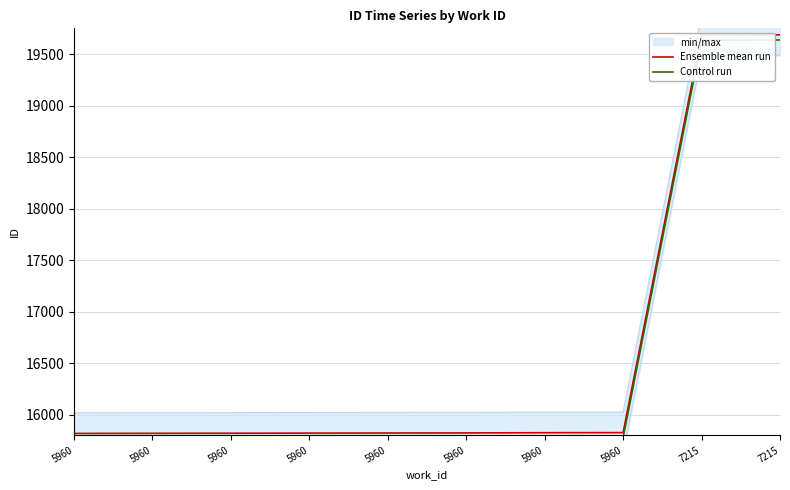

What are all the series names shown in the legend?

Ensemble mean run, Control run